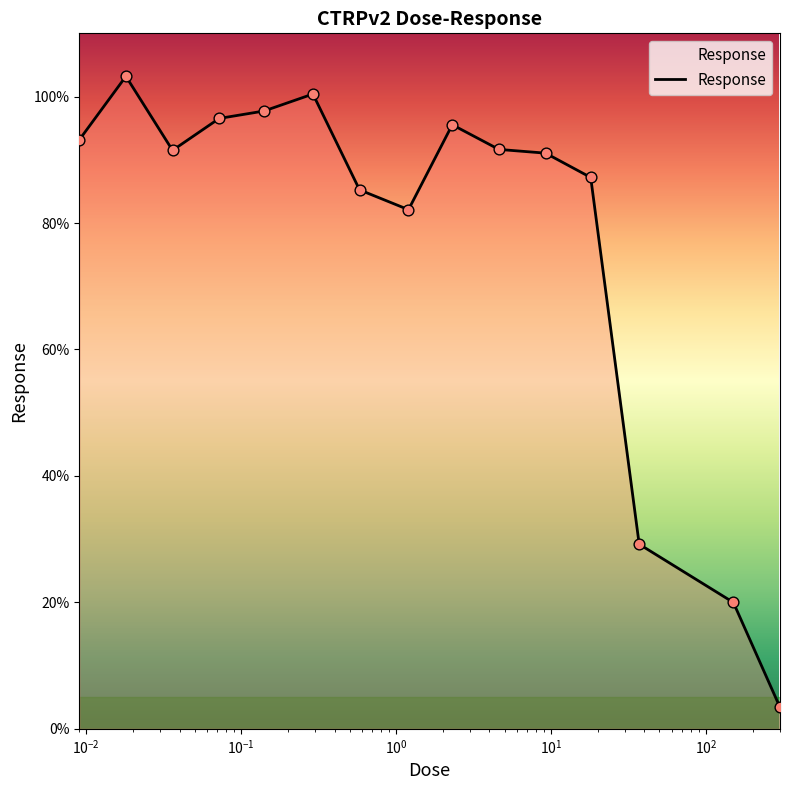

What is the maximum value shown in the chart?

103.2